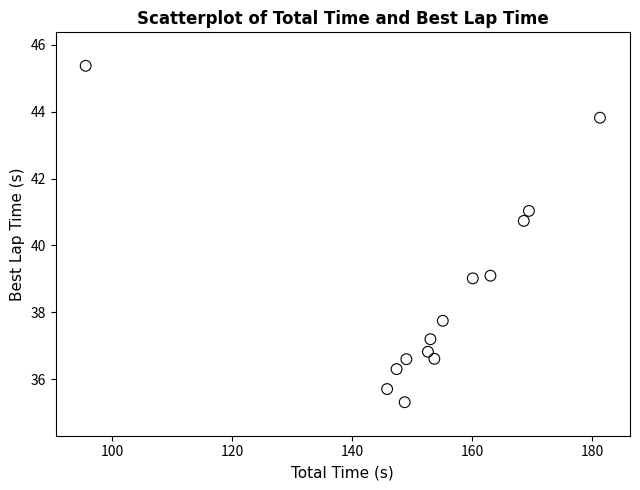

What Y value in the scatter plot is closest to 40?

40.7